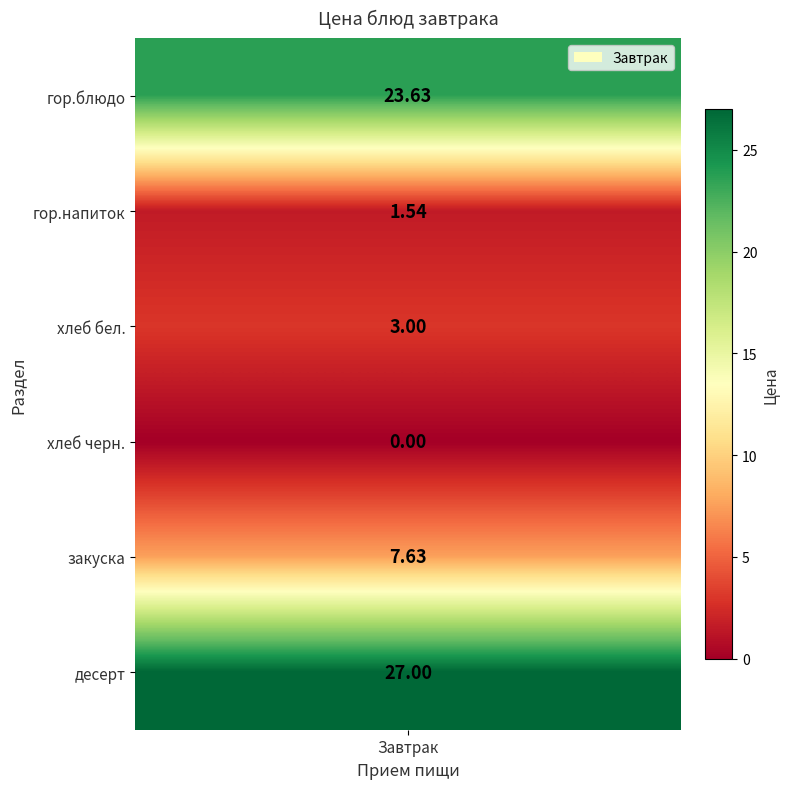

What is the difference between the values at гор.напиток and гор.блюдо?

22.1